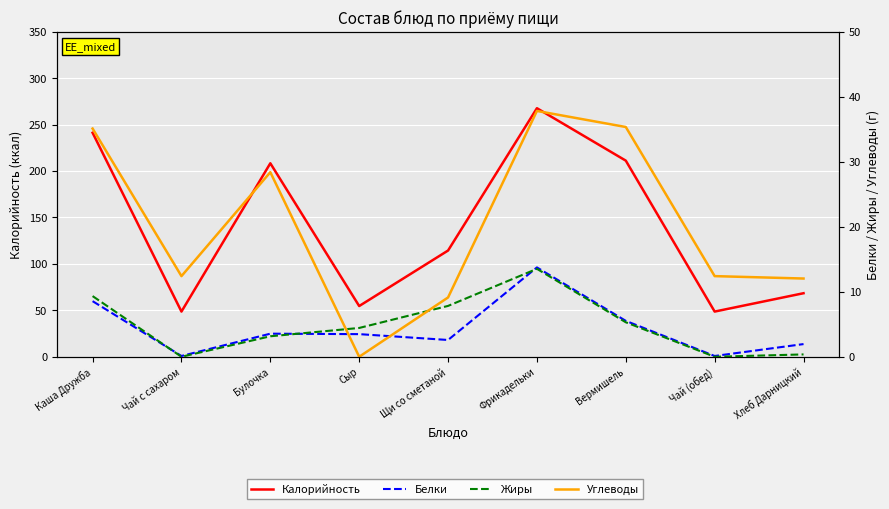

True or false: Белки and Жиры intersect in this chart.

True